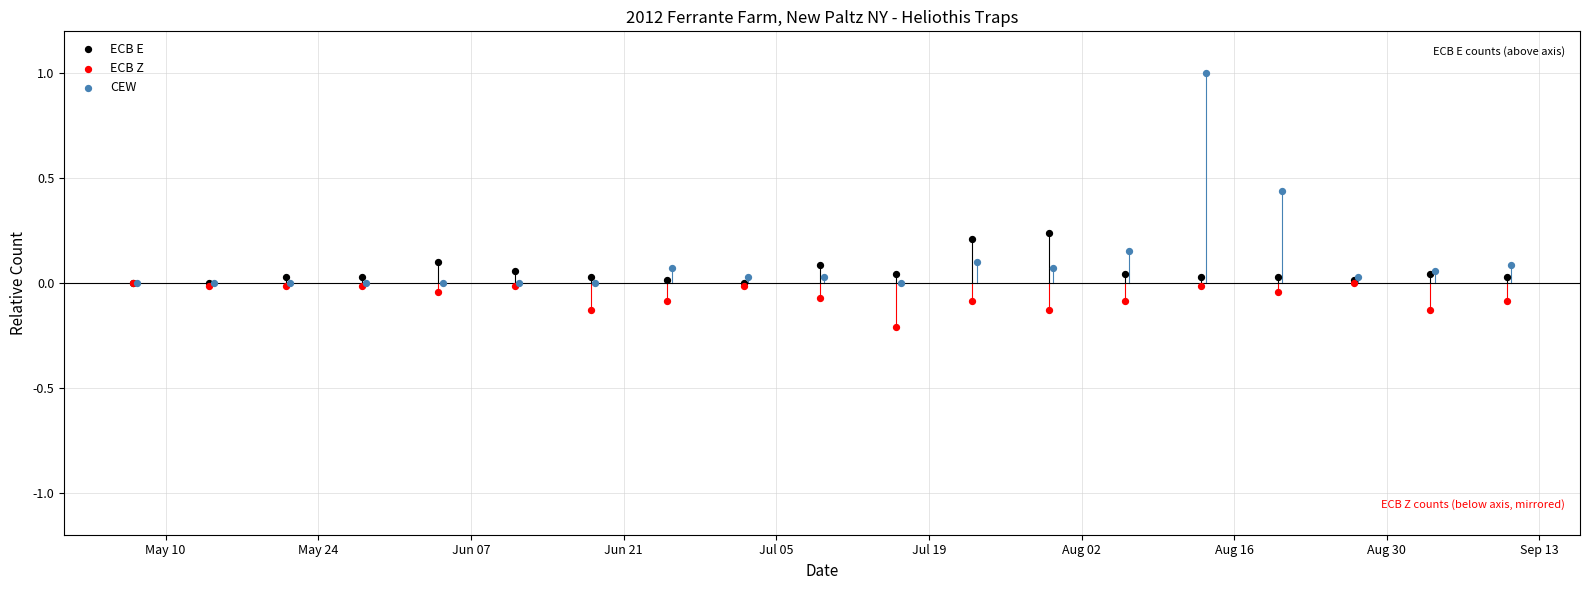

Which series has the largest Y range (max minus min)?

CEW